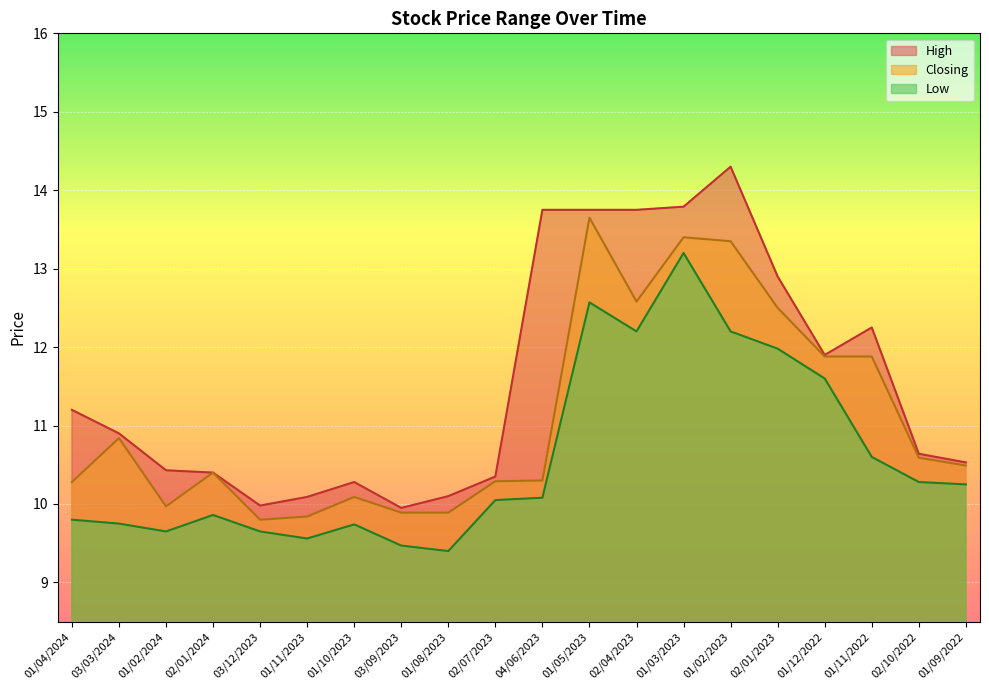

How many lines are shown in the chart?

3